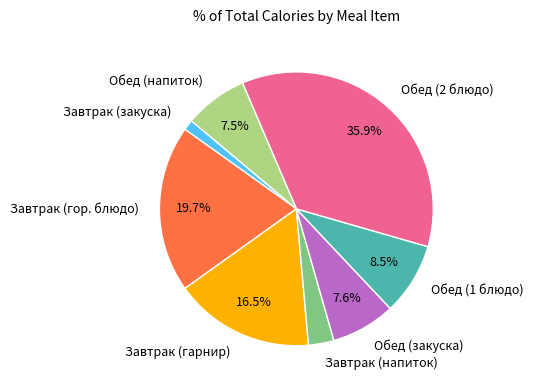

Which slice is the smallest?

Завтрак (закуска)